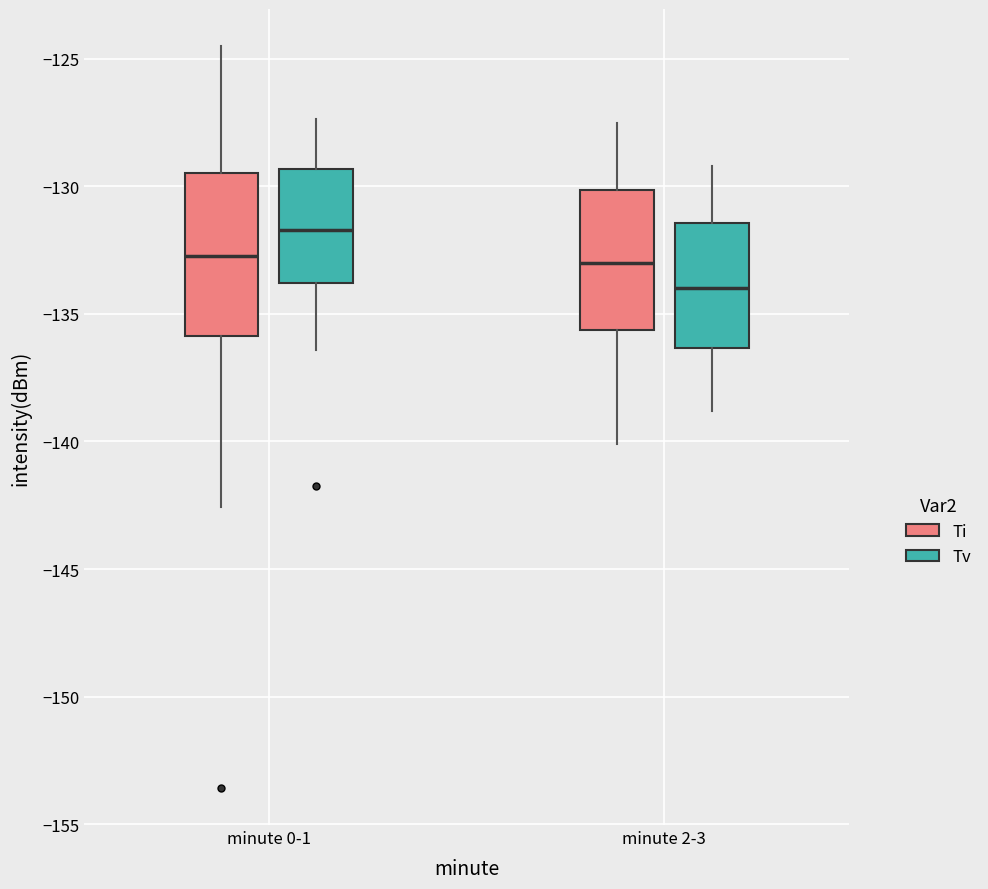

Where is the lower edge of the box for minute 2-3 (Ti) on the y-axis? The values are not printed on the chart, so give them approximately, as read against the axis.

-135.5